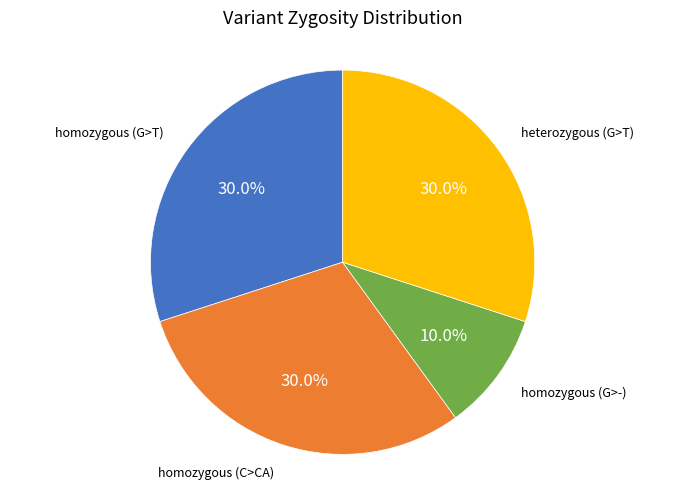

Is there a majority slice in this chart?

No